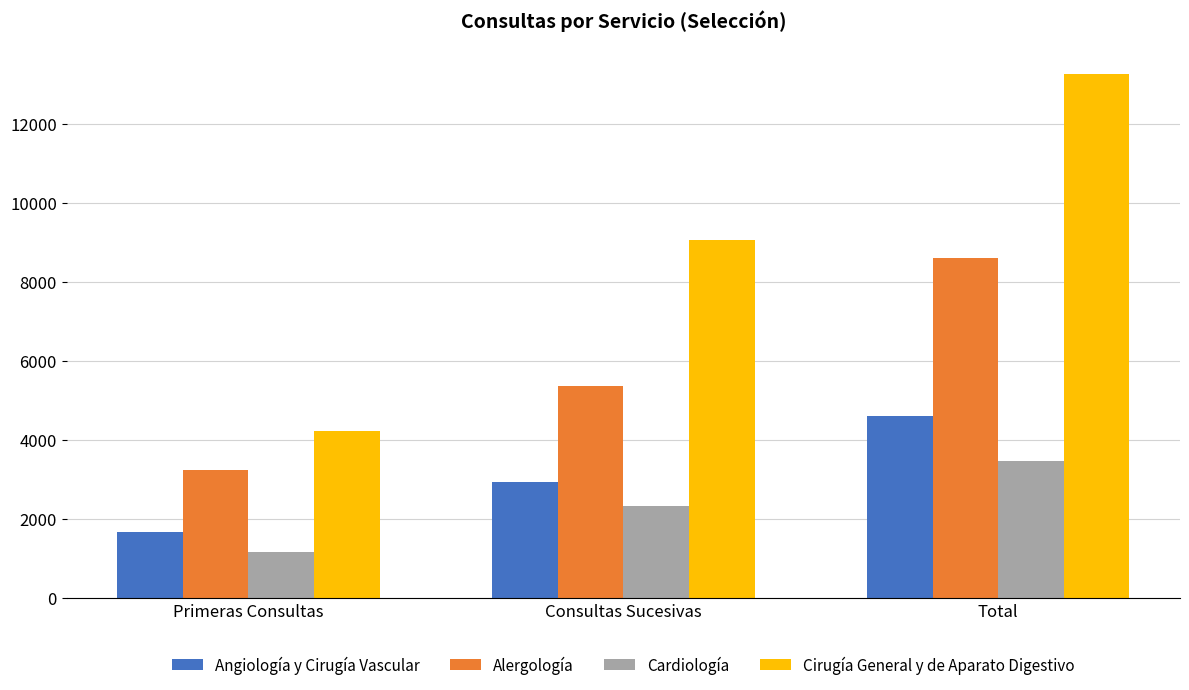

Which category has the lowest value in the Angiología y Cirugía Vascular series?

Primeras Consultas